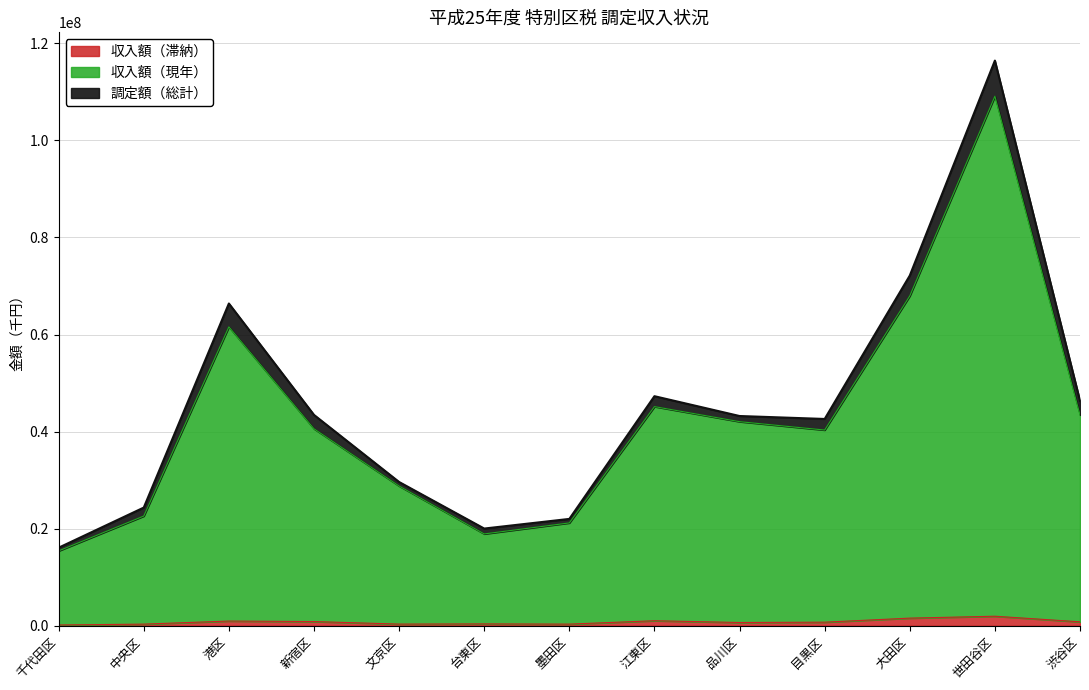

The value of 収入額（現年） at 文京区 is 28780298. True or false?

True